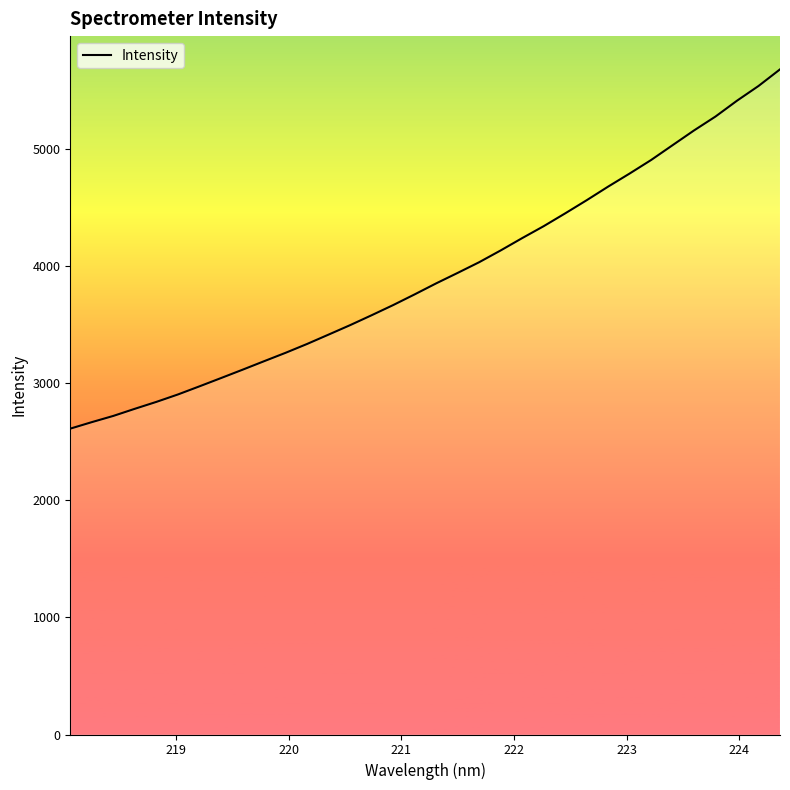

How many lines are shown in the chart?

1